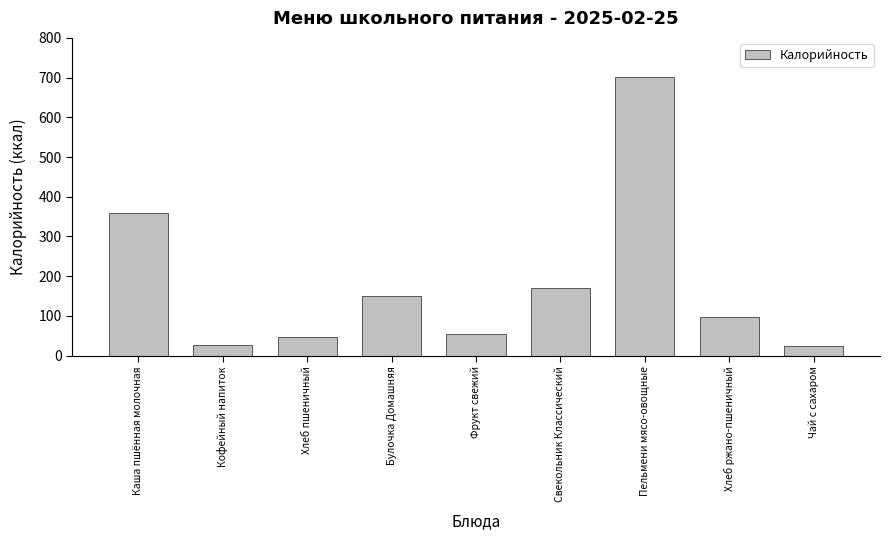

What is the label of the 7th bar from the left?

Пельмени мясо-овощные